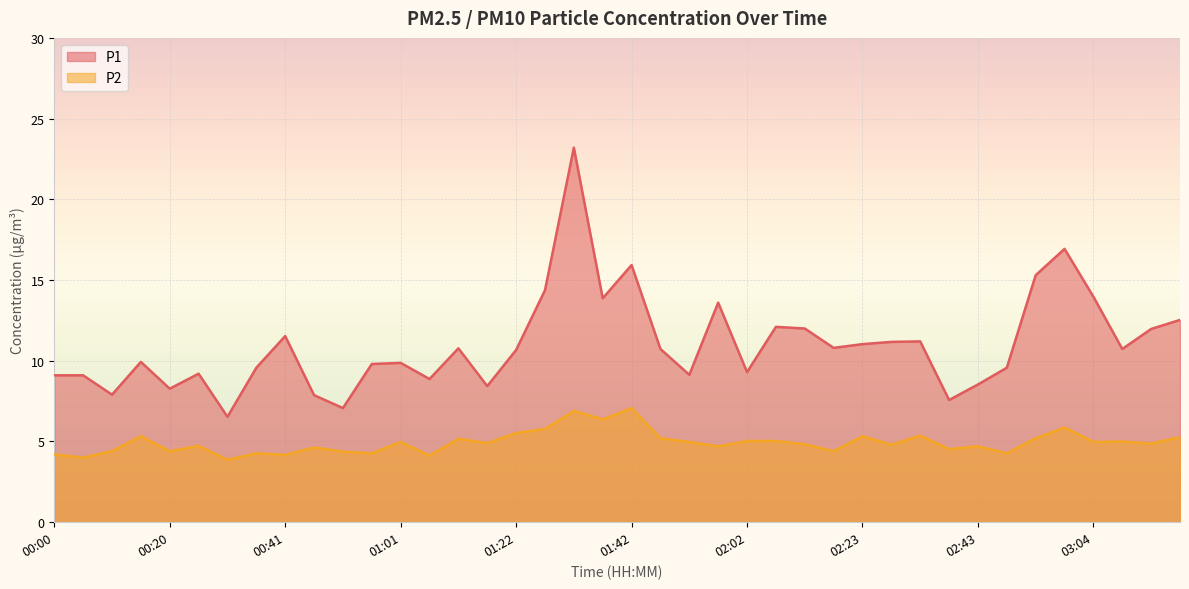

What is the sum of the P1 values at 01:47 and 00:15?

20.7